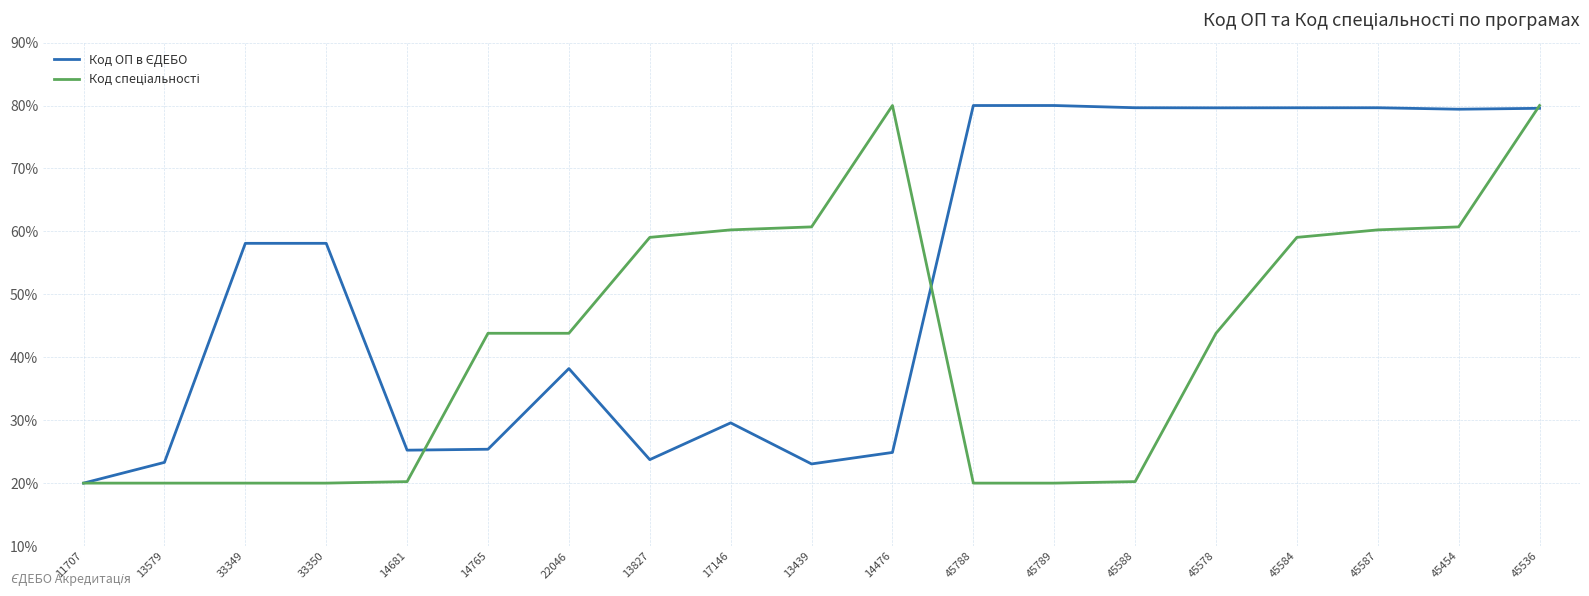

What is the spread (max minus min) of values at 45454?

18.7